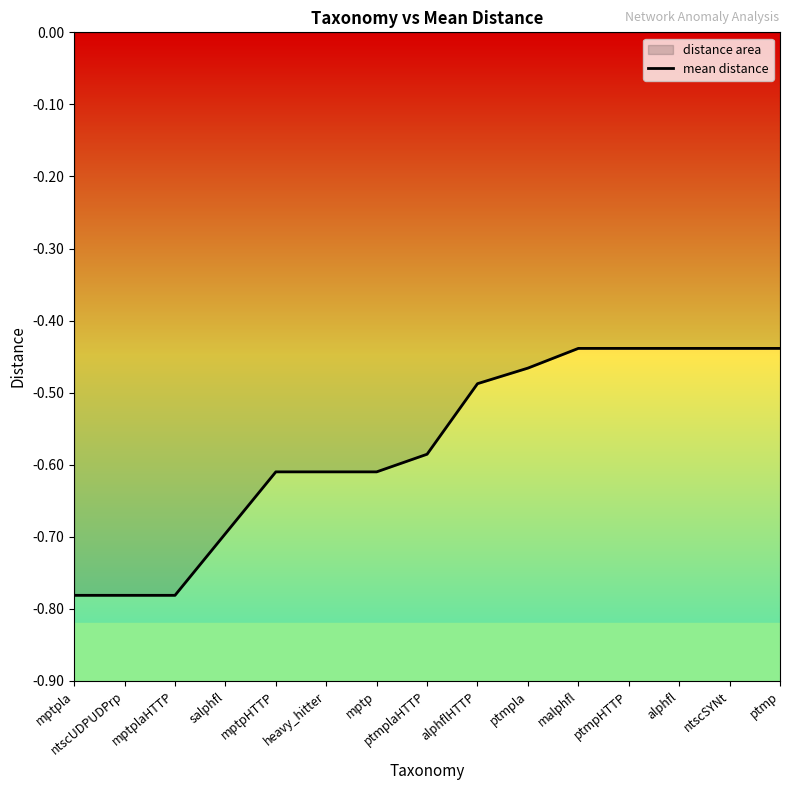

Reading left to right, extract all data points from this chart.

-0.8	-0.8	-0.8	-0.7	-0.6	-0.6	-0.6	-0.6	-0.5	-0.5	-0.4	-0.4	-0.4	-0.4	-0.4